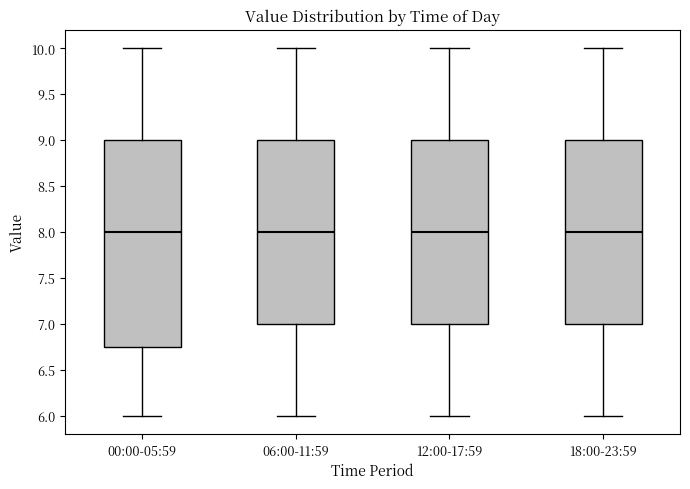

Reading left to right, transcribe this box plot: for each box, give where its median line is, the range the box spans, and where its two whiskers end, as read against the y-axis. The values are not printed on the chart, so give them approximately, as read against the axis.

00:00-05:59: median 8.00, box 6.75 to 9.00, whiskers 6.00 to 10.00
06:00-11:59: median 8.00, box 7.00 to 9.00, whiskers 6.00 to 10.00
12:00-17:59: median 8.00, box 7.00 to 9.00, whiskers 6.00 to 10.00
18:00-23:59: median 8.00, box 7.00 to 9.00, whiskers 6.00 to 10.00